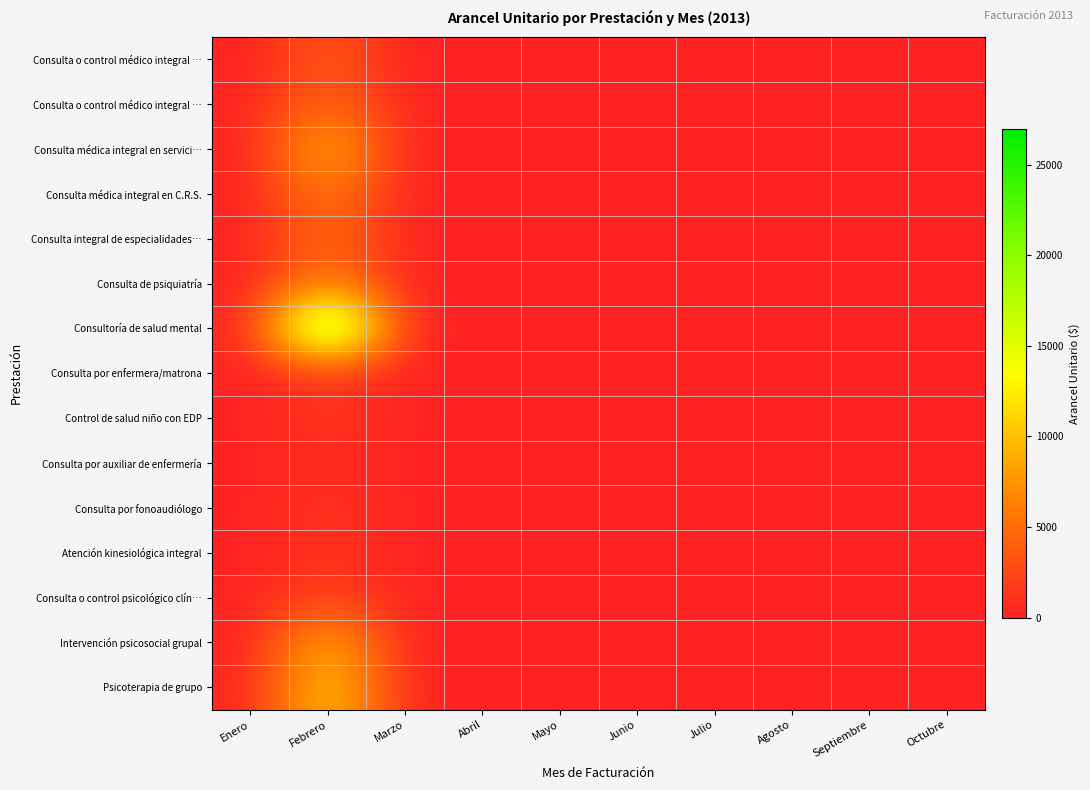

At how many categories does at least one series exceed 6834?

1